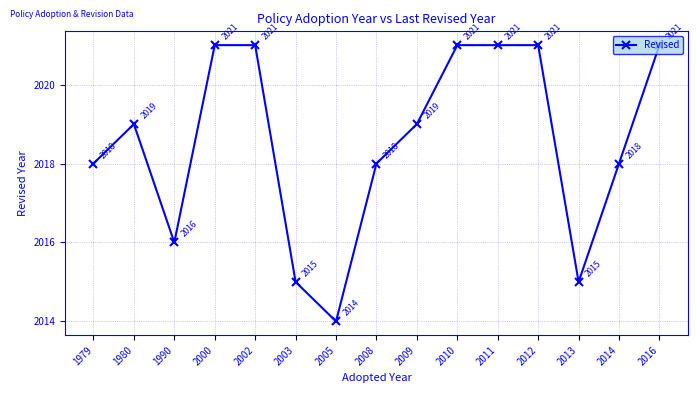

How many data points are less than 2019?

7